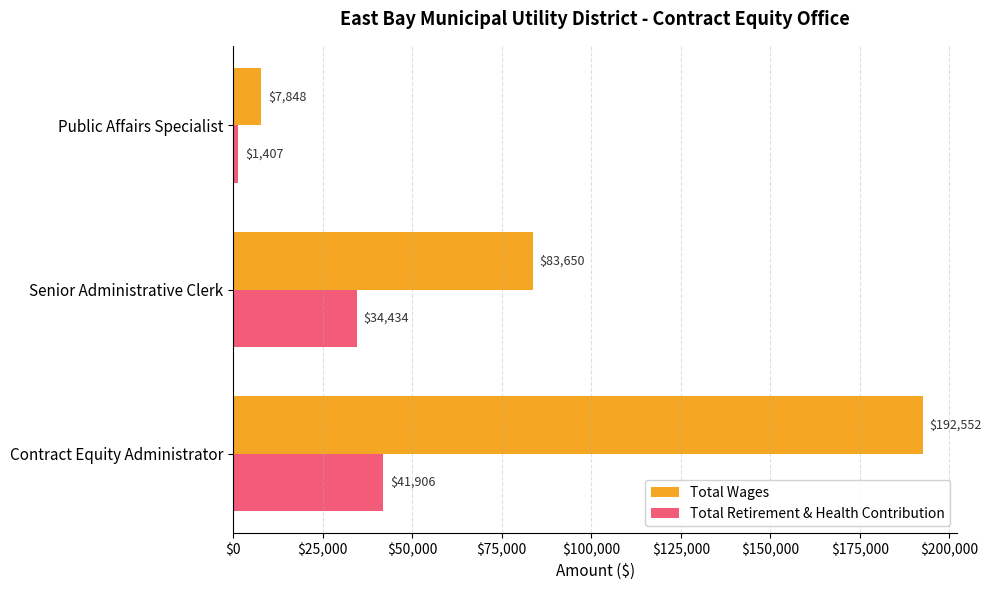

At how many categories does at least one series exceed 73904?

2